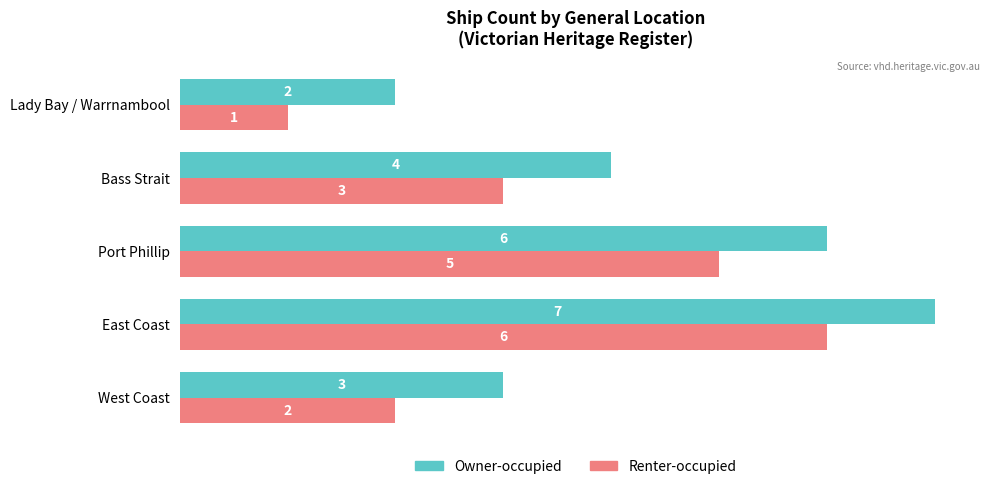

What are all the series names shown in the legend?

Owner-occupied, Renter-occupied